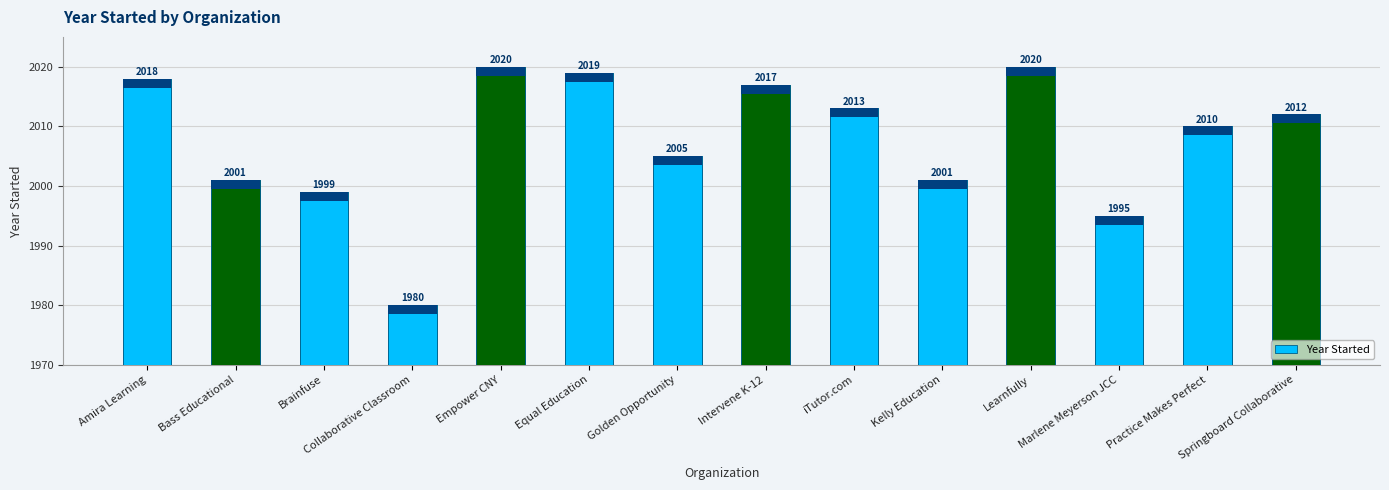

What is the minimum value shown in the chart?

1980